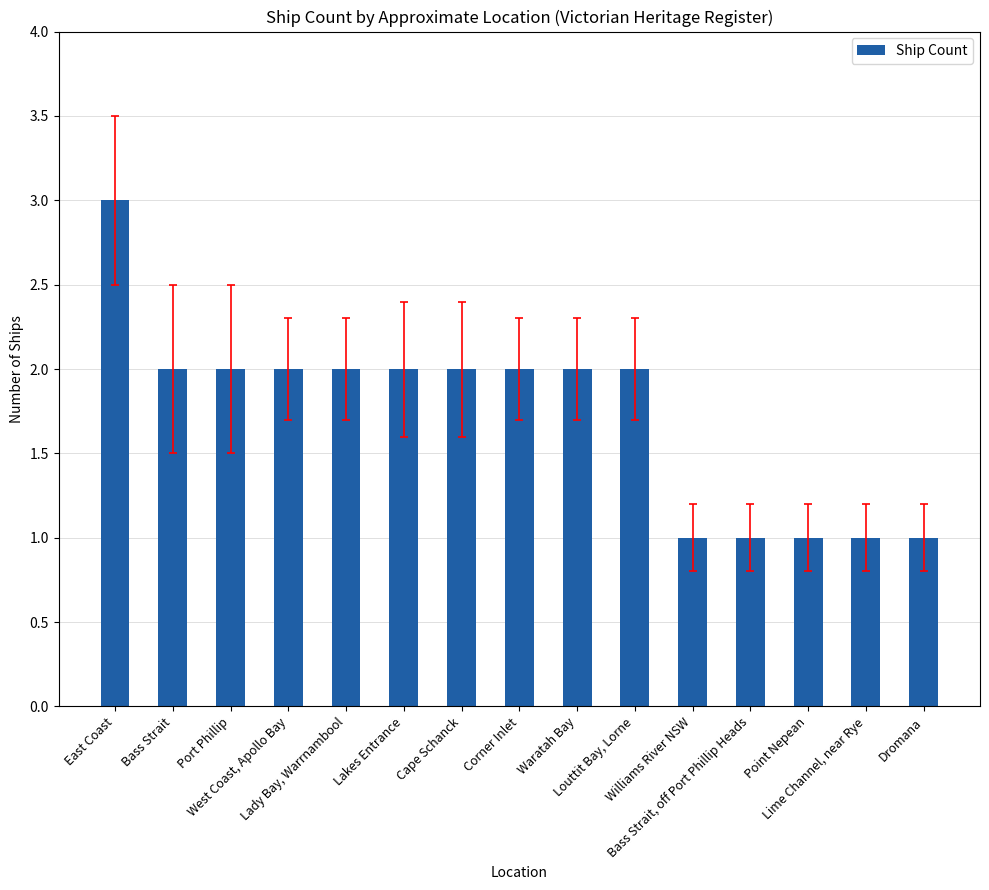

What is the value of the 10th bar from the left?

2